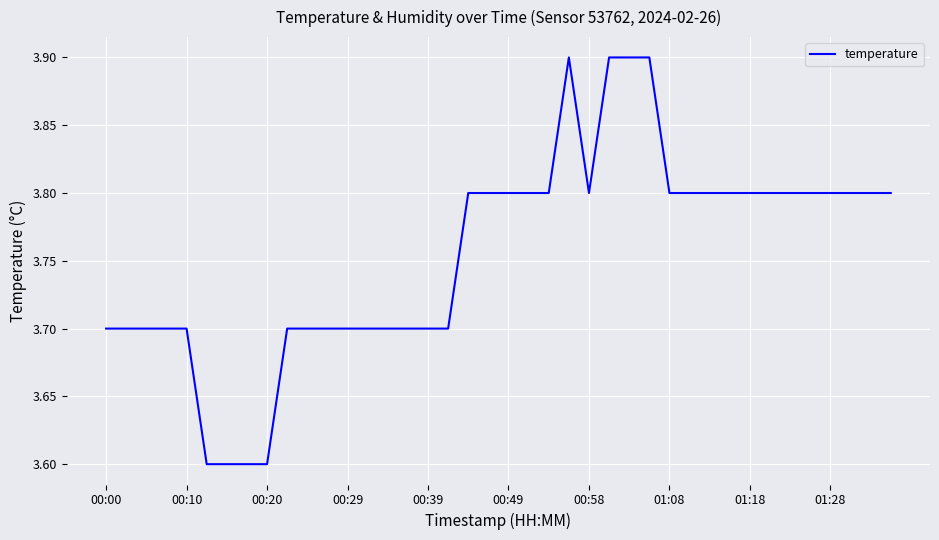

What is the maximum value shown in the chart?

3.9